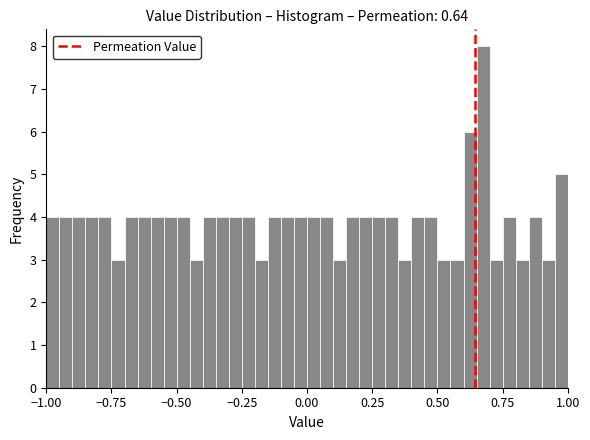

Around what value on the x-axis is the tallest bar? Give the approximate position of its centre, as read against the axis.

0.70